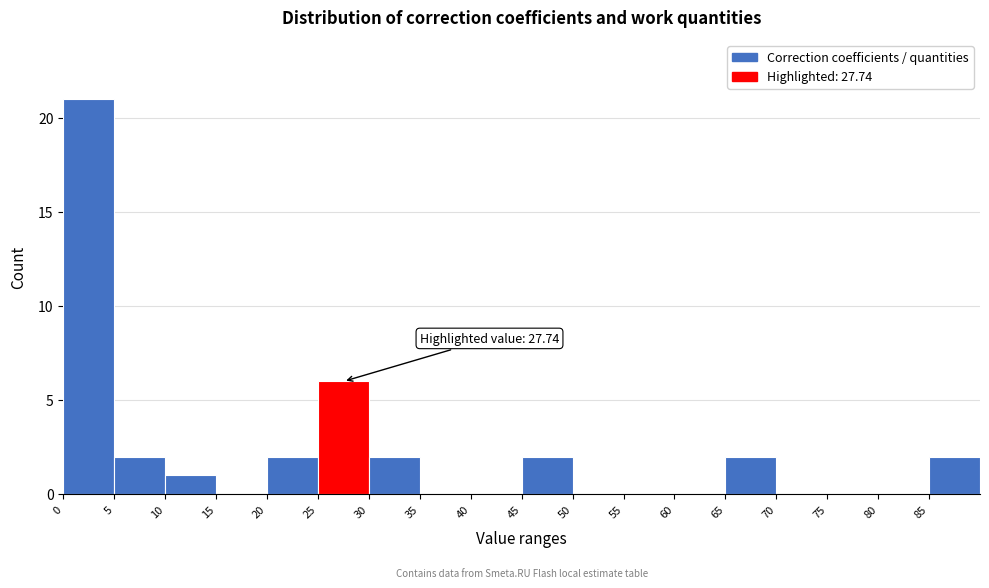

Which range on the x-axis has the tallest bar?

0 to 5